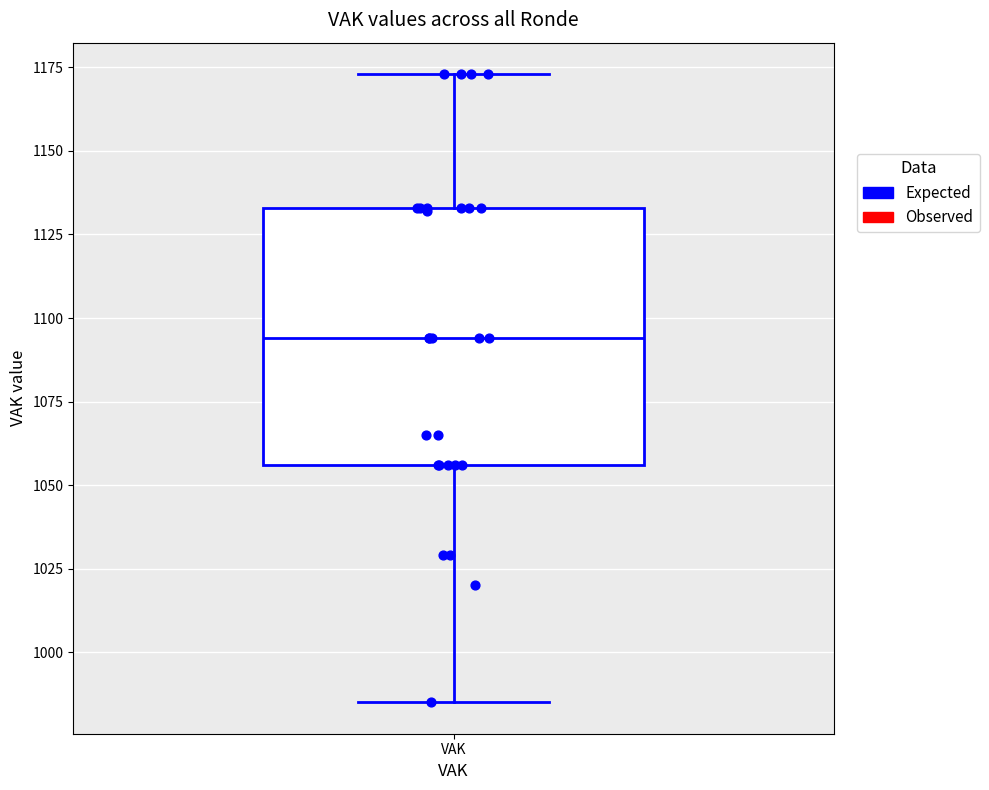

Transcribe this box plot: give where the median line is, the range the box spans, and where the two whiskers end, as read against the y-axis. The values are not printed on the chart, so give them approximately, as read against the axis.

median 1095, box 1055 to 1135, whiskers 985 to 1175